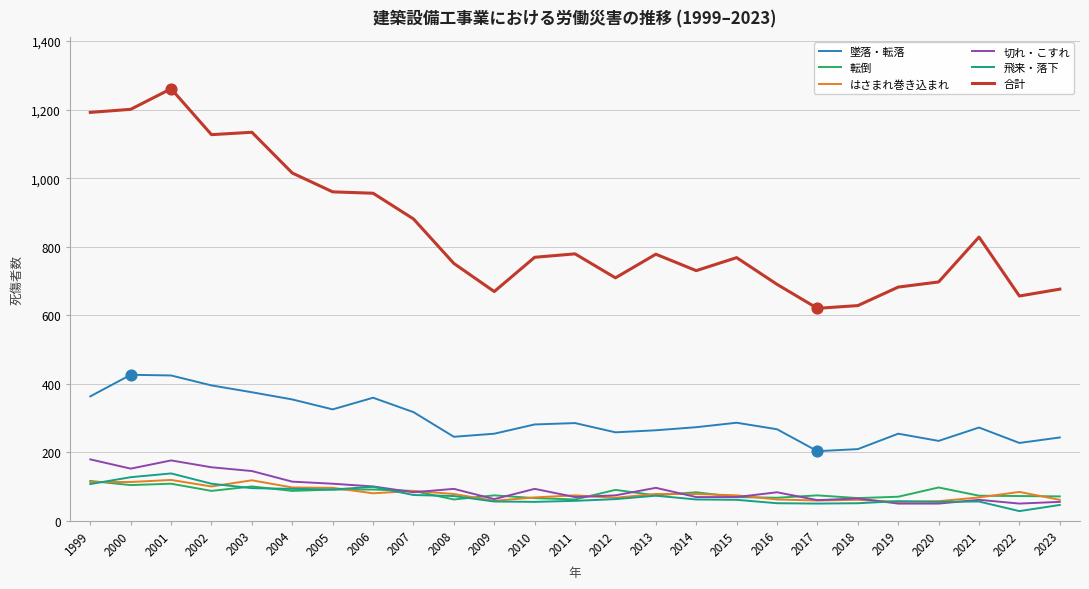

Which series has the largest total across all categories?

合計